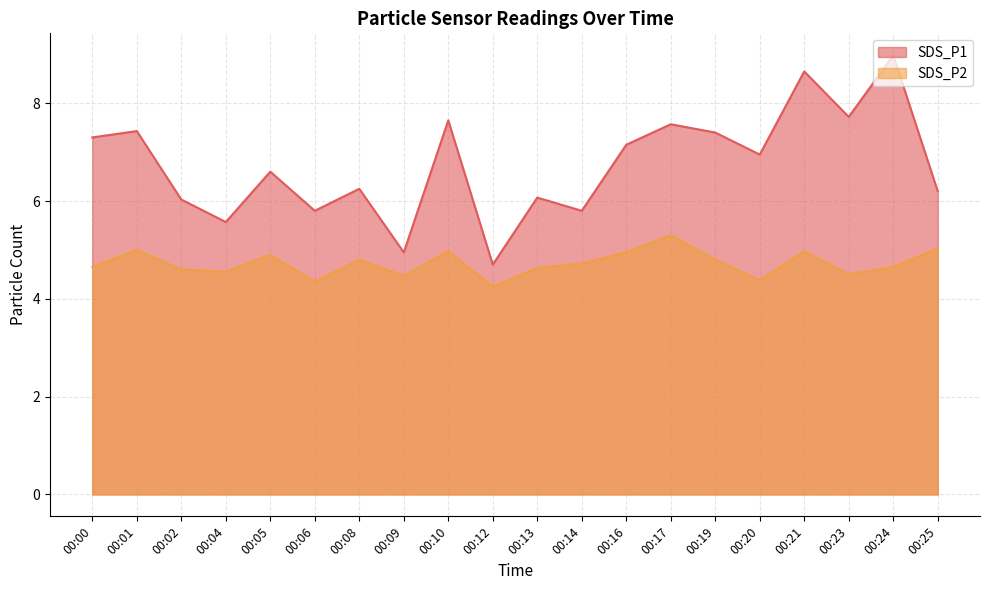

At how many categories does at least one series exceed 4?

20